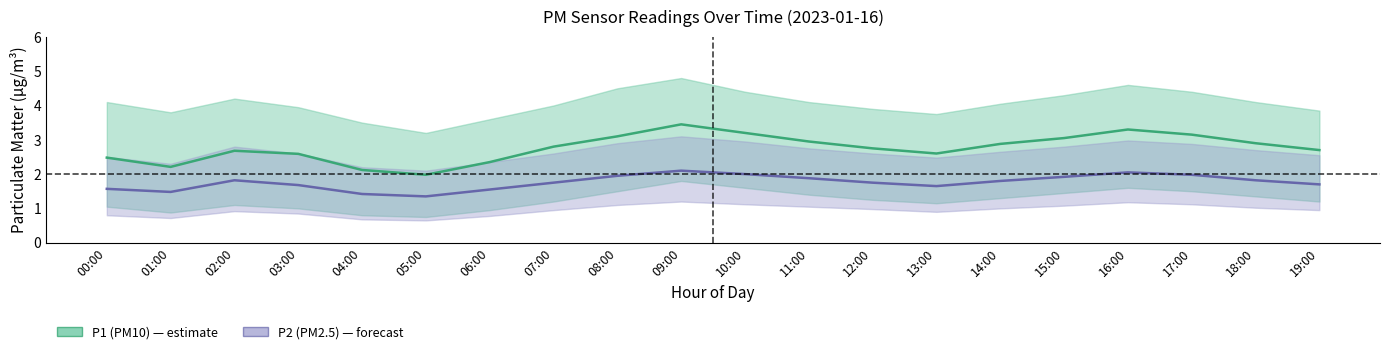

Is this an area chart (filled region under the line)?

No